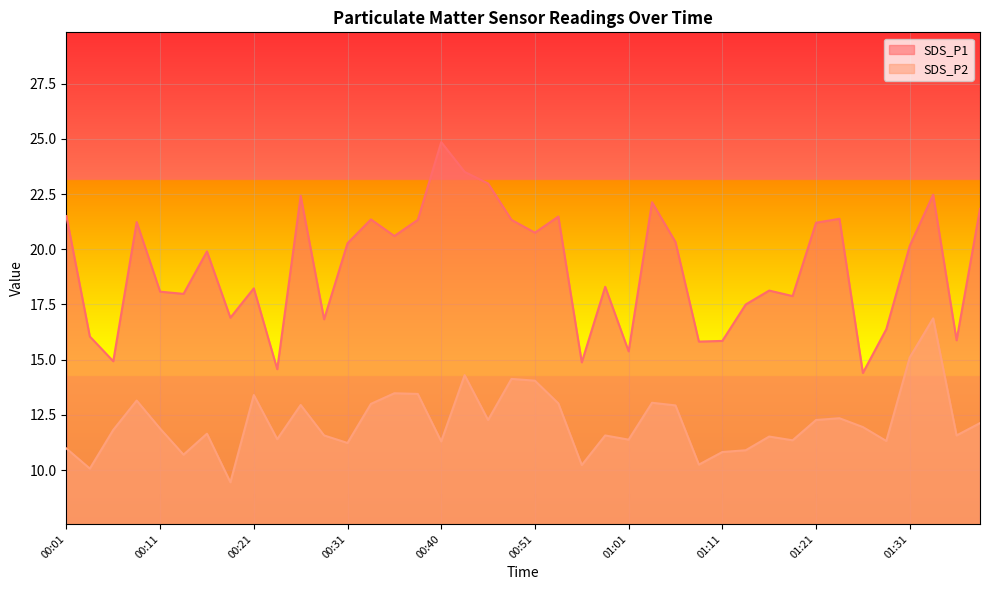

List the labels in order of SDS_P1 value, smallest first.

01:26, 00:23, 00:56, 00:06, 01:01, 01:08, 01:11, 01:36, 00:03, 01:29, 00:28, 00:18, 01:13, 01:19, 00:13, 00:11, 01:16, 00:21, 00:58, 00:16, 01:31, 00:31, 01:05, 00:36, 00:51, 01:21, 00:08, 00:38, 00:48, 00:33, 01:24, 00:53, 00:01, 01:39, 01:03, 00:26, 01:34, 00:45, 00:43, 00:40